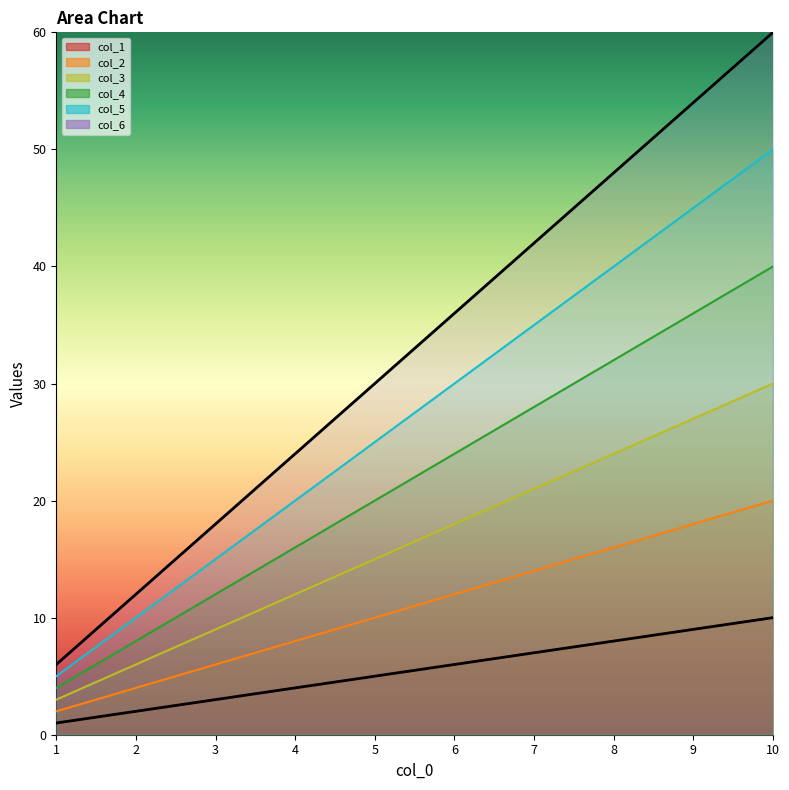

How many categories are shown in the chart?

10